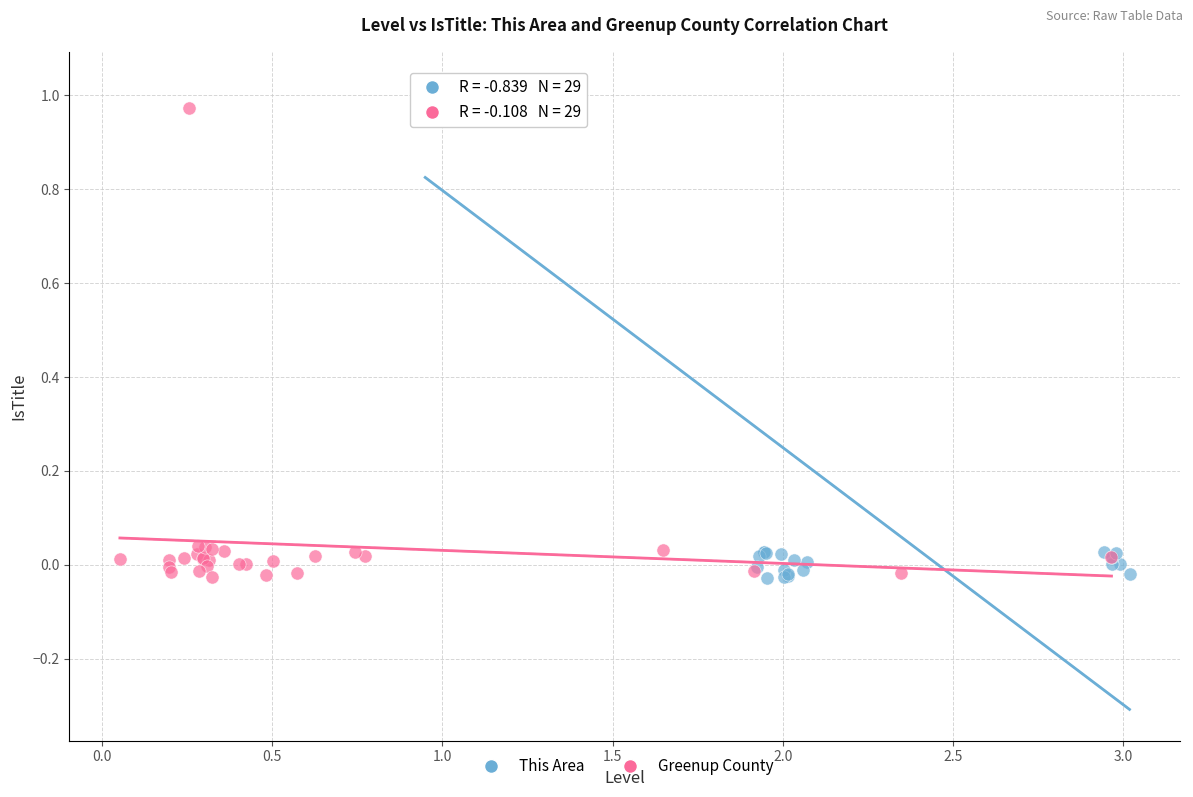

Which series has the largest Y range (max minus min)?

This Area